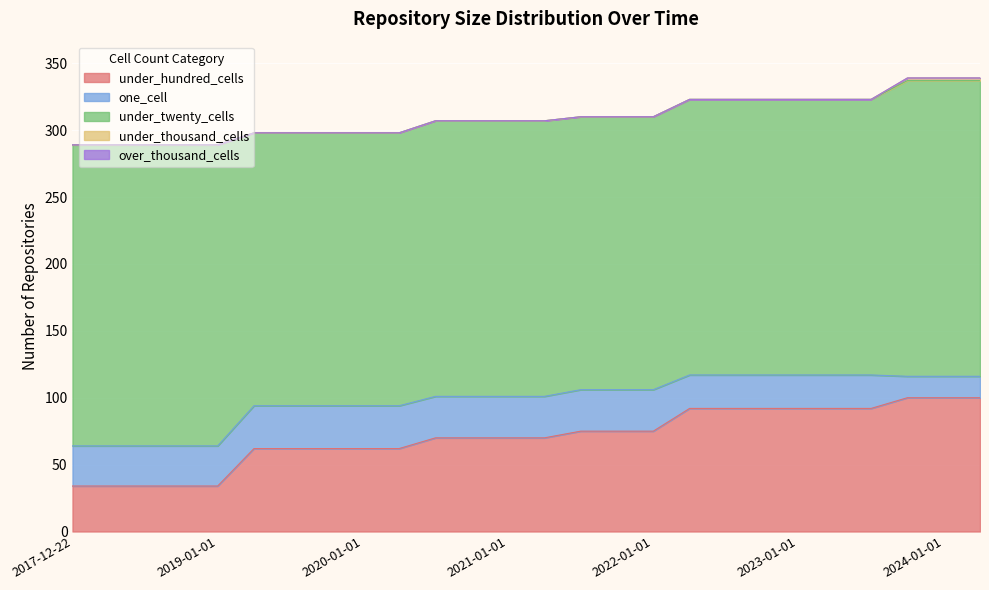

True or false: over_thousand_cells and under_hundred_cells cross at least once.

False